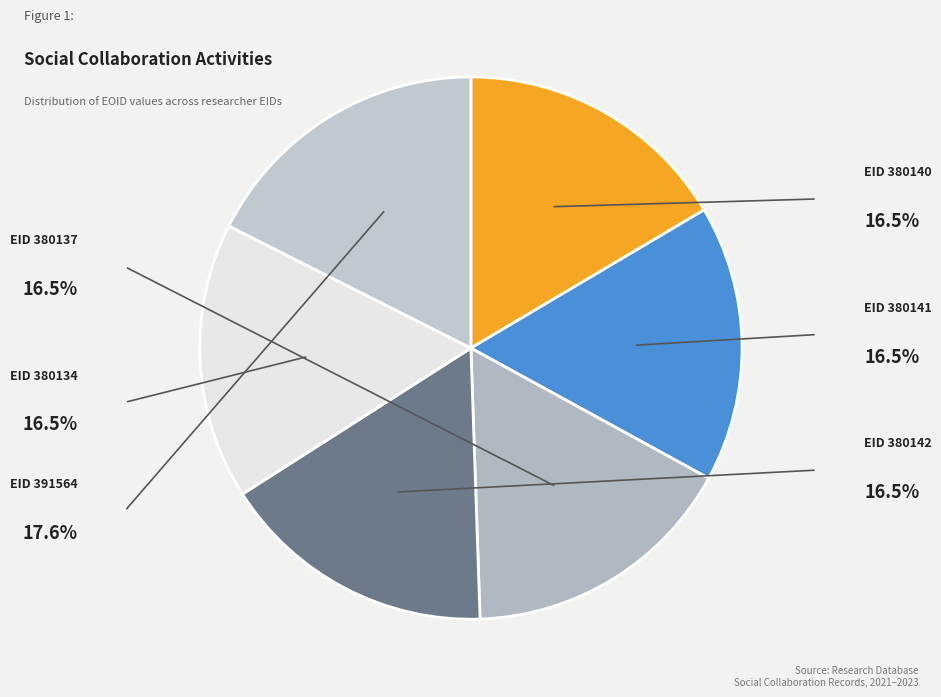

How many segments does this pie chart have?

6